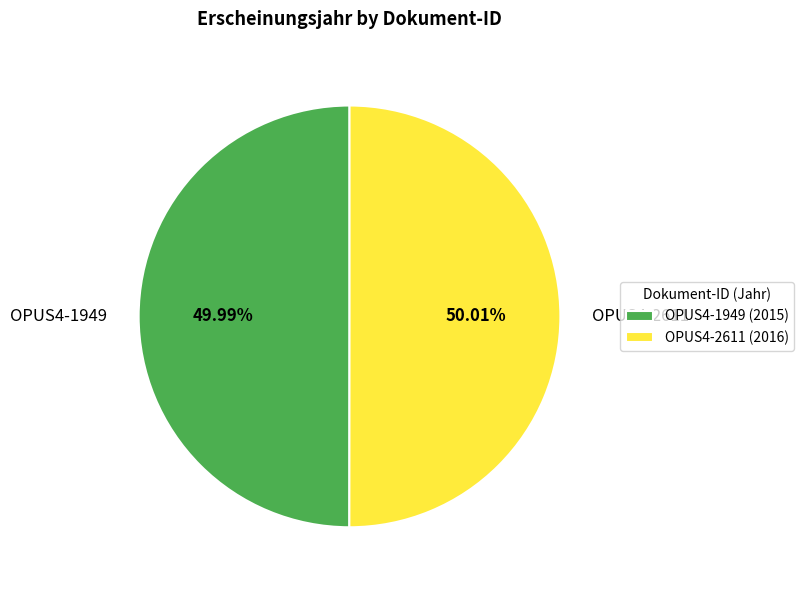

Combined, do OPUS4-1949 and OPUS4-2611 account for over 50%?

Yes